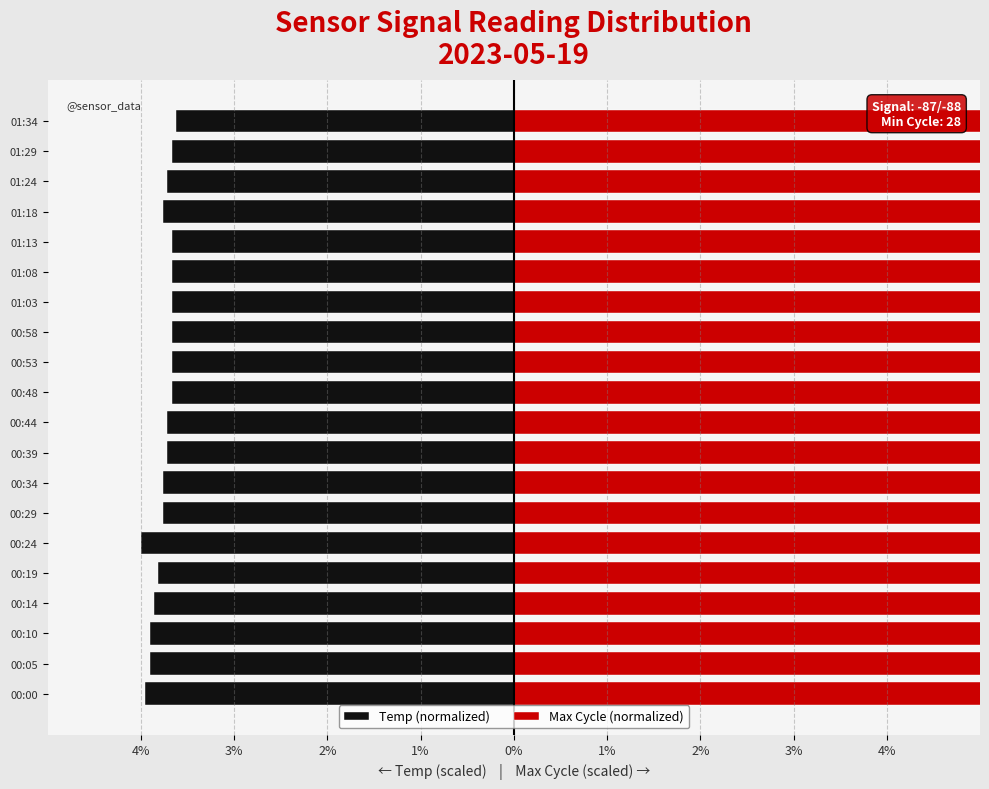

Reading left to right, transcribe all the data shown in this chart.

Temp (normalized): -4.0	-3.9	-3.9	-3.9	-3.8	-4.0	-3.8	-3.8	-3.7	-3.7	-3.7	-3.7	-3.7	-3.7	-3.7	-3.7	-3.8	-3.7	-3.7	-3.6
Max Cycle (normalized): 9.9	9.7	9.7	9.7	9.7	9.7	9.8	9.7	9.8	9.7	9.7	9.7	9.8	9.8	9.7	9.8	10.0	9.7	10.0	9.7